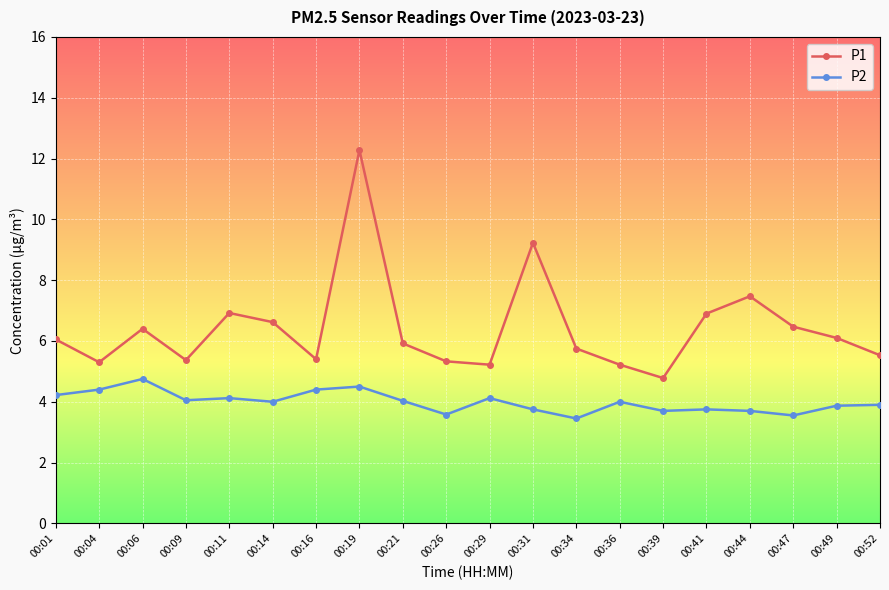

True or false: P2 and P1 cross at least once.

False